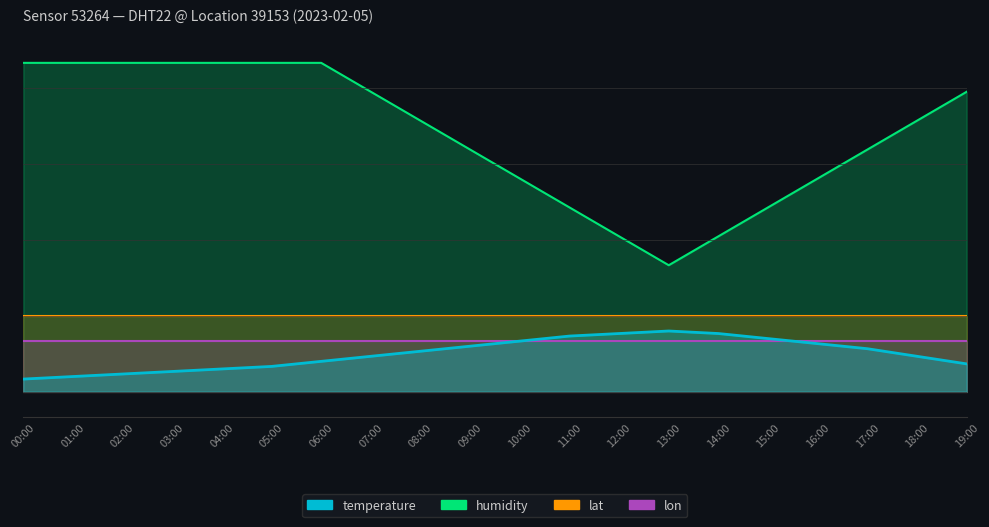

Which category has the highest value across all series?

00:00